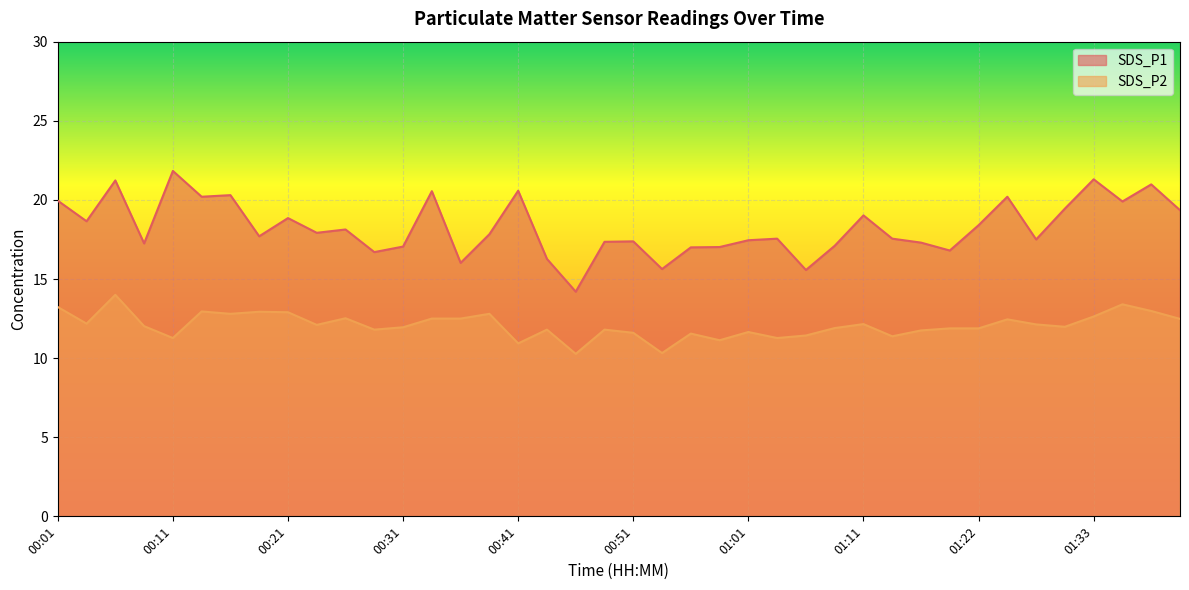

What is the label of the 39th point from the left?

01:40